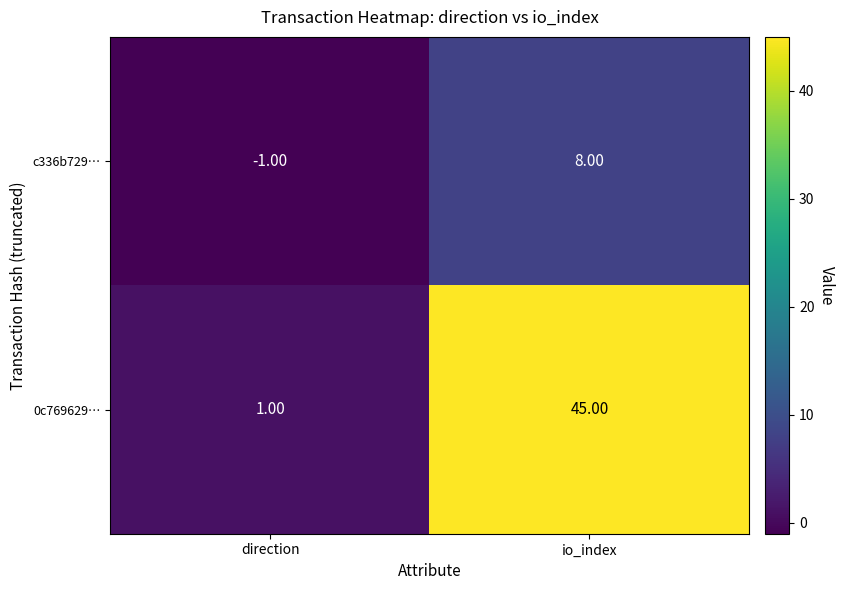

How many negative values does the c336b729… series have?

1